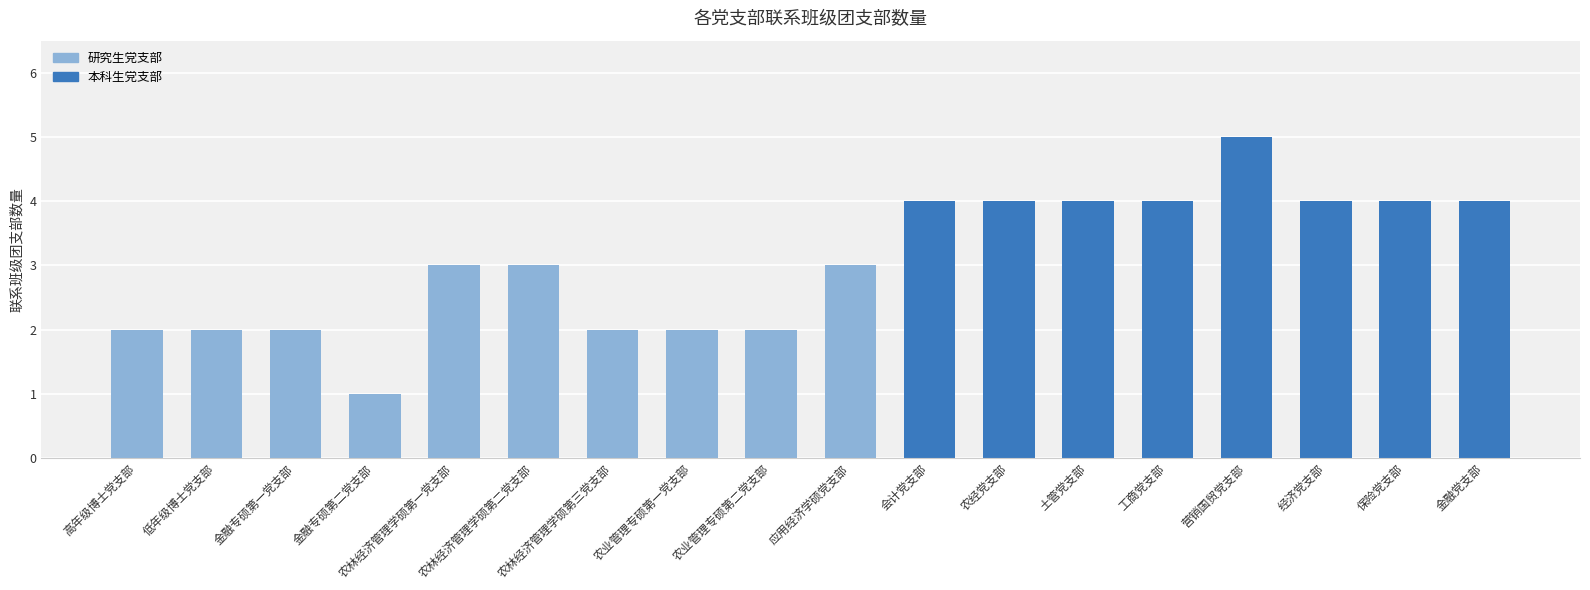

Reading left to right, transcribe all the data shown in this chart.

2	2	2	1	3	3	2	2	2	3	4	4	4	4	5	4	4	4